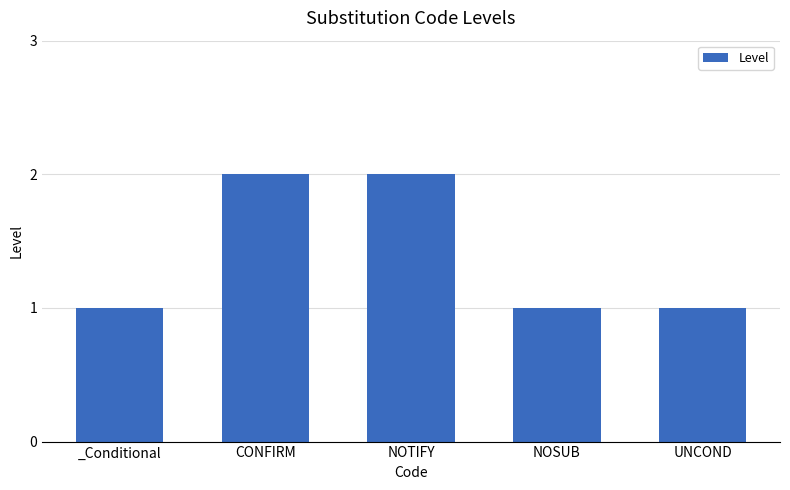

What is the label of the 1st bar from the right?

UNCOND